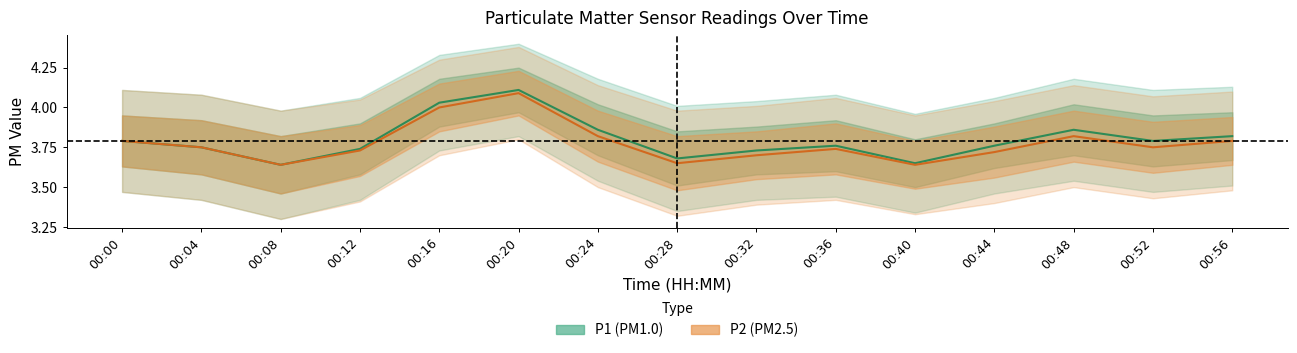

Count the number of categories in the chart.

15